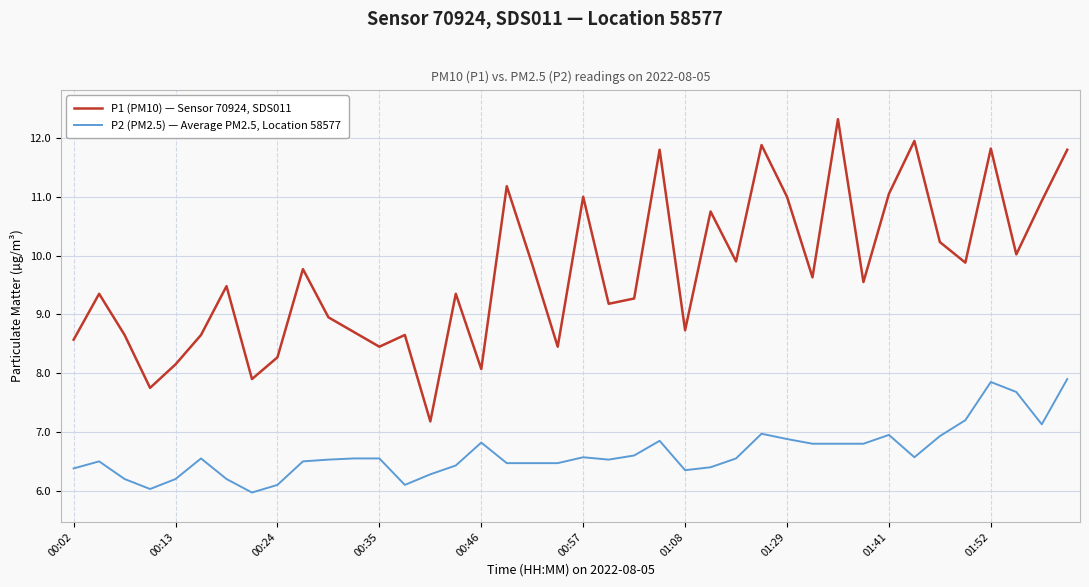

List the series in order of their overall mean, highest first.

P1 (PM10) — Sensor 70924, SDS011, P2 (PM2.5) — Average PM2.5, Location 58577